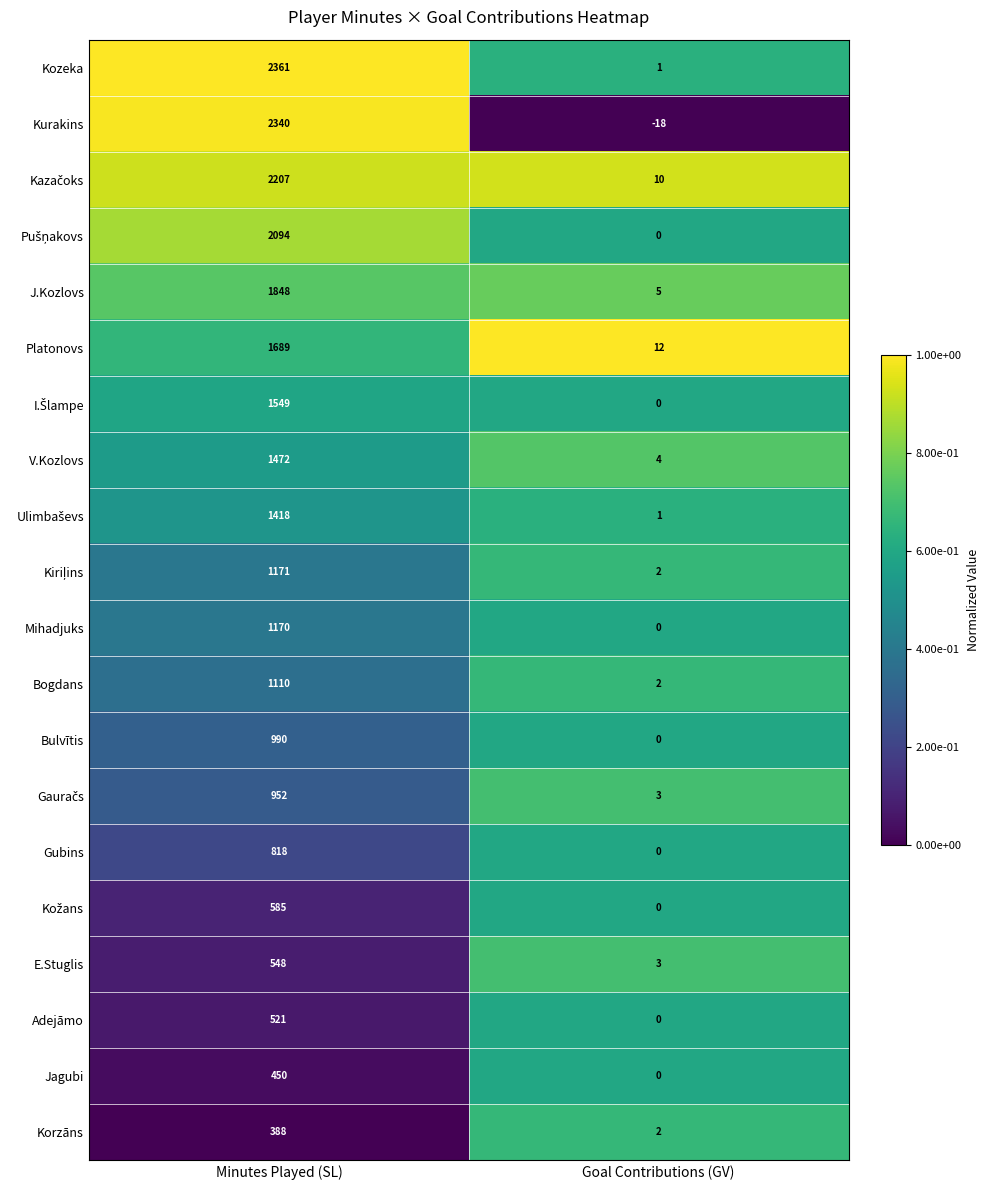

What is the total value across all series at Minutes Played (SL)?

25681